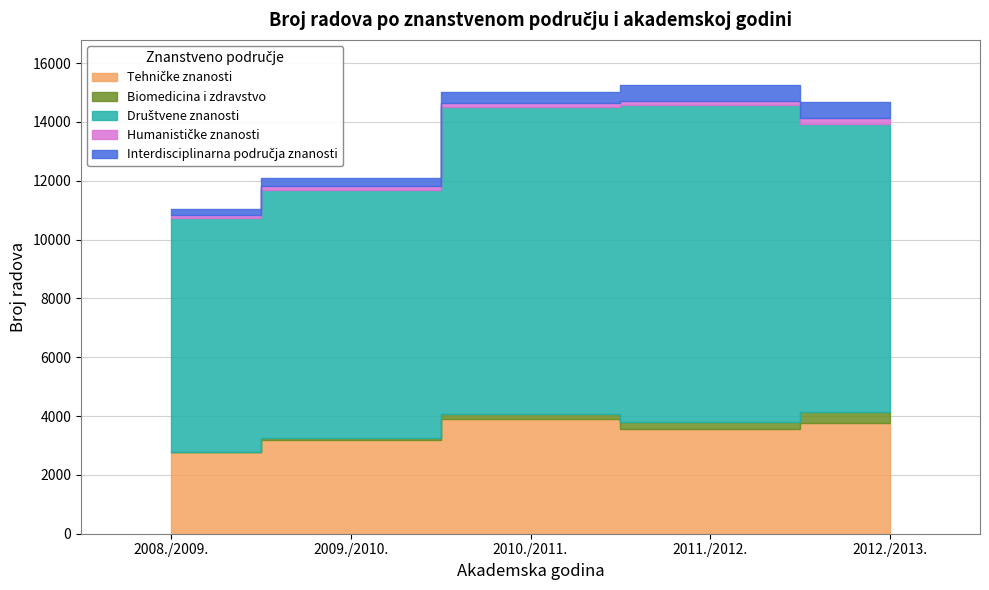

Rank the series by their maximum value, from lowest to highest.

Humanističke znanosti, Biomedicina i zdravstvo, Interdisciplinarna područja znanosti, Tehničke znanosti, Društvene znanosti